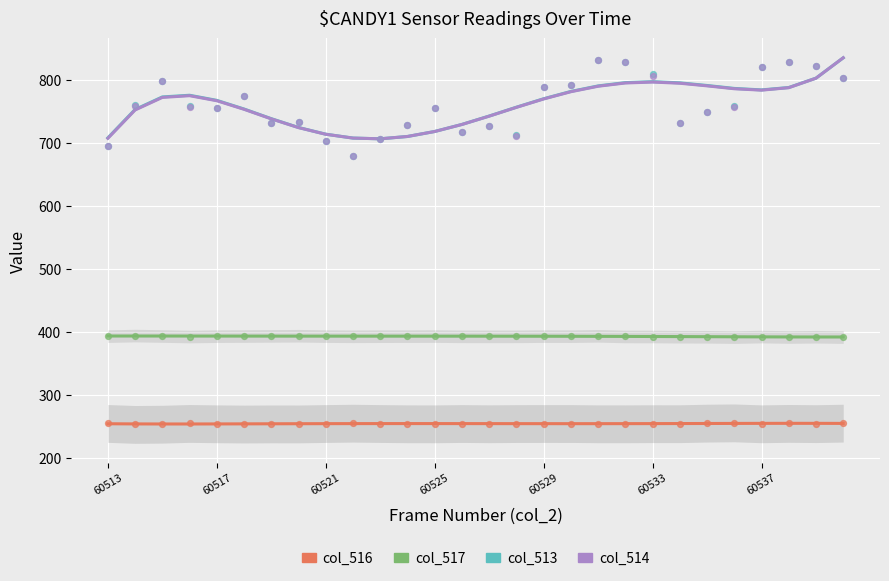

Which series has the largest total across all categories?

col_513